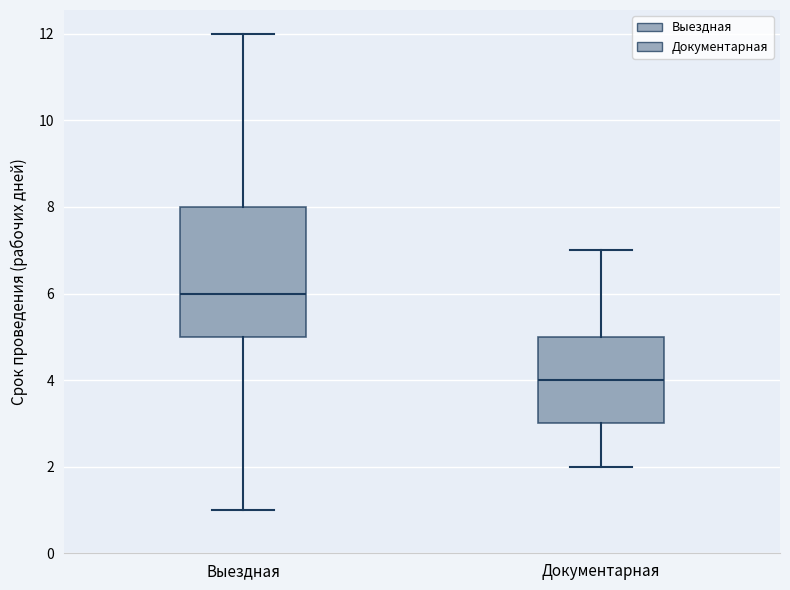

Where is the lower edge of the box for Выездная on the y-axis? The values are not printed on the chart, so give them approximately, as read against the axis.

5